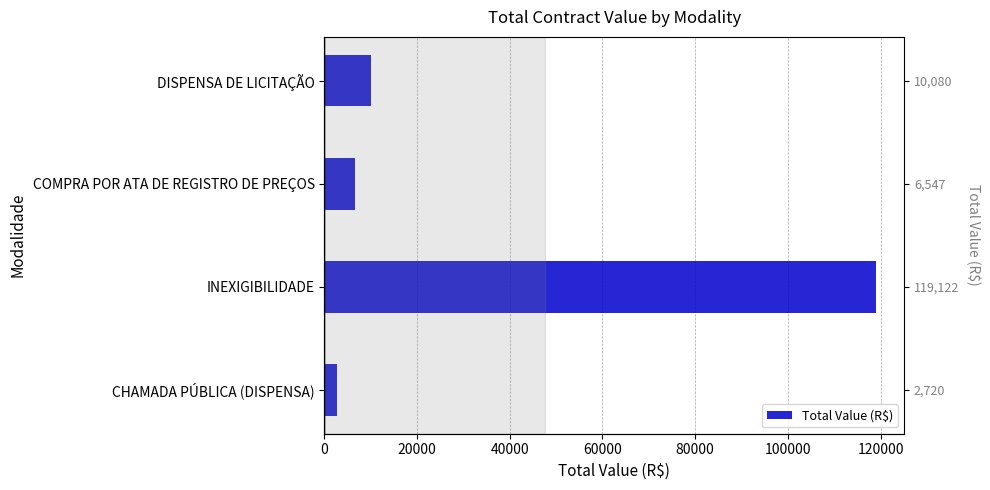

What is the change in value from CHAMADA PÚBLICA (DISPENSA) to COMPRA POR ATA DE REGISTRO DE PREÇOS?

+3827.4